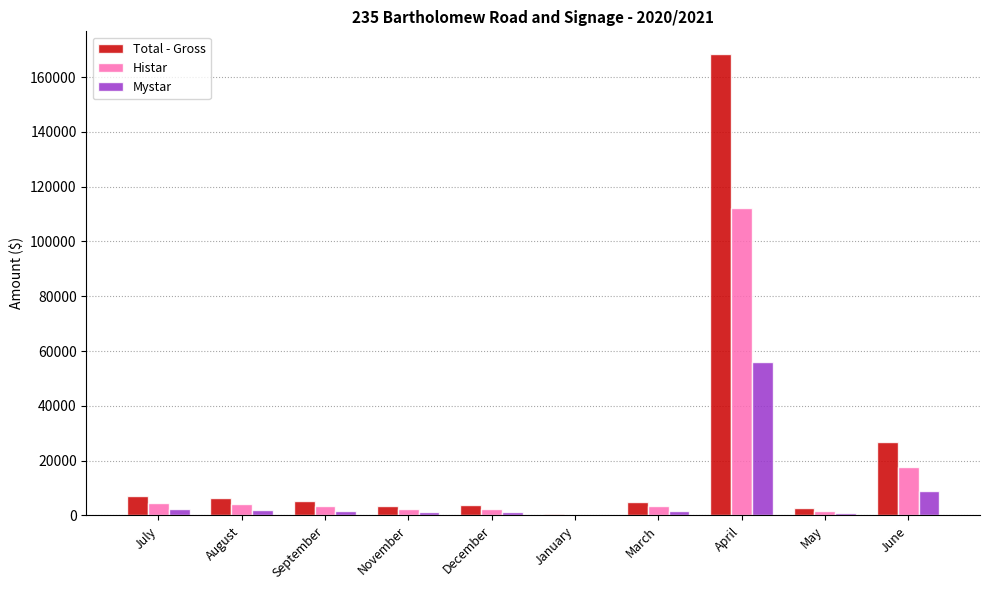

Which category has the highest value in the Mystar series?

April